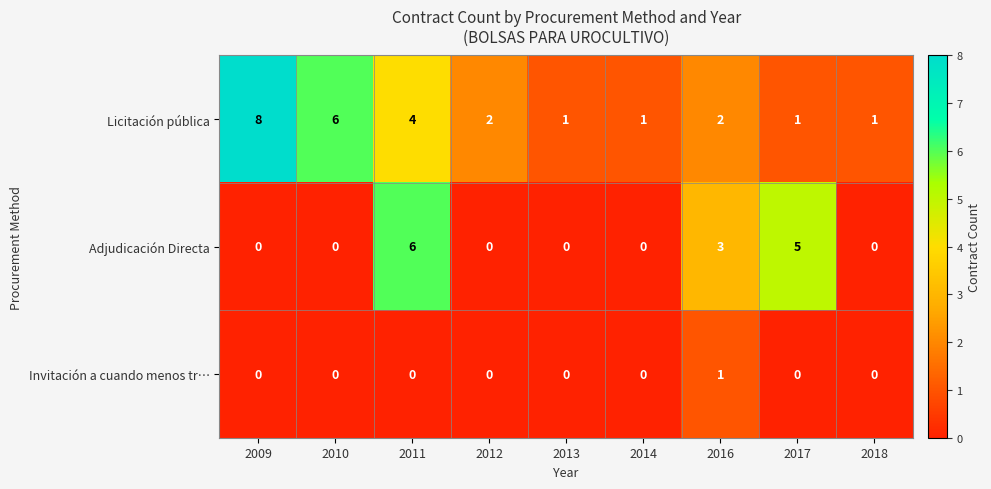

What is the spread (max minus min) of values at 2016?

2